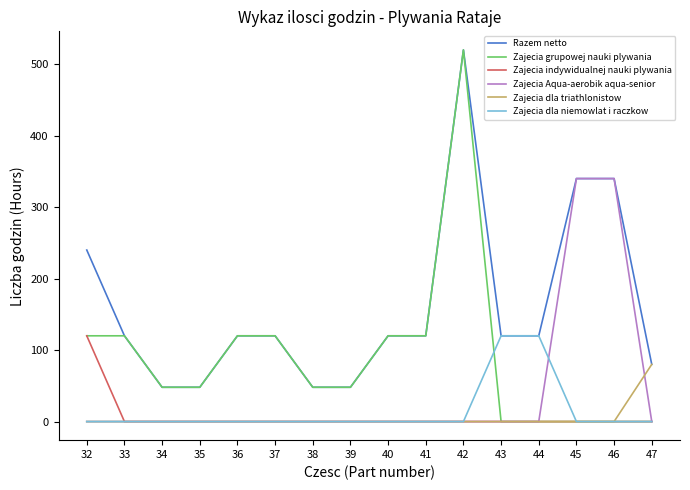

The value of Razem netto at 35 is 48. True or false?

True